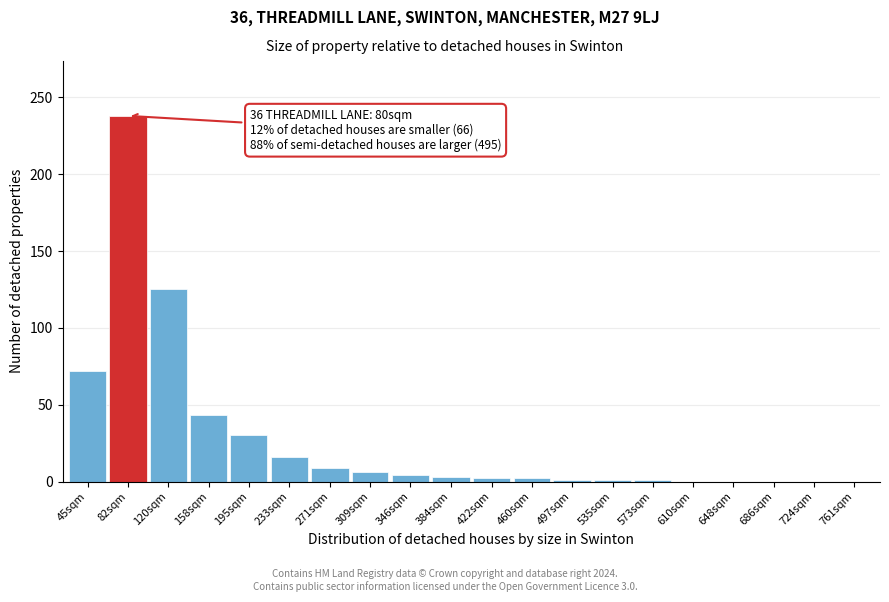

The chart shows a value of 38 at 120sqm. True or false?

False